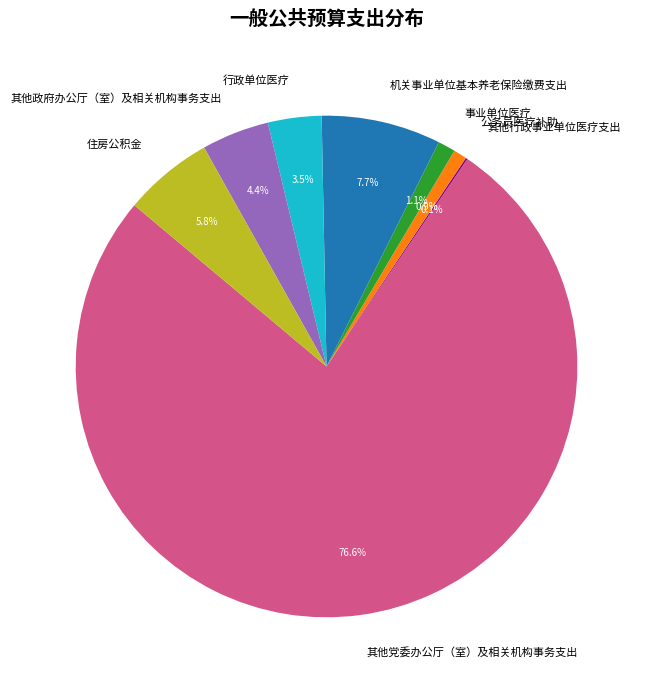

Which category has the biggest portion of the pie?

其他党委办公厅（室）及相关机构事务支出